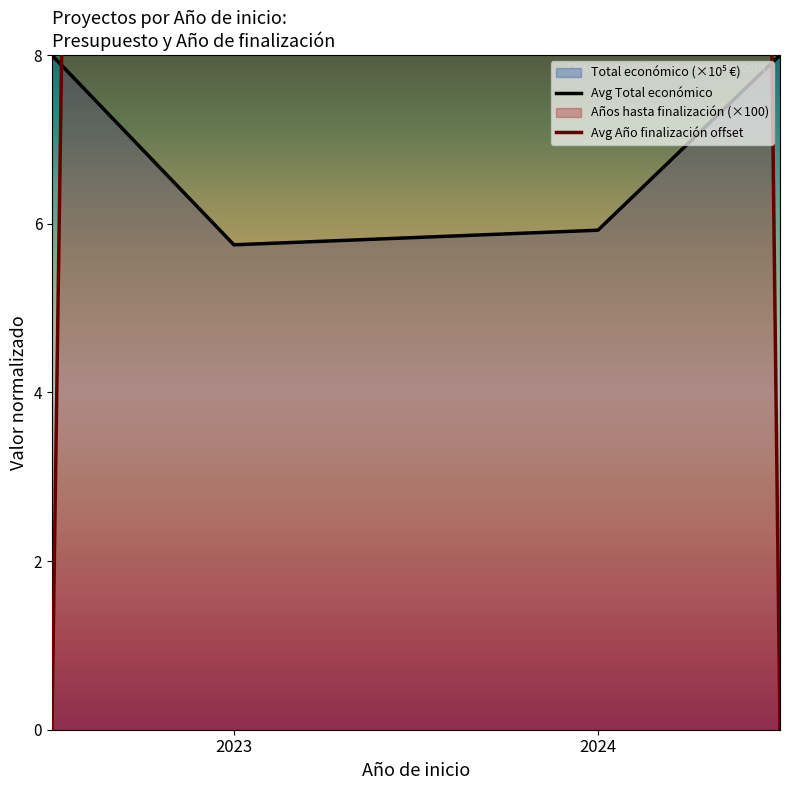

The value of Avg Total económico at 2024 is 8.5. True or false?

False